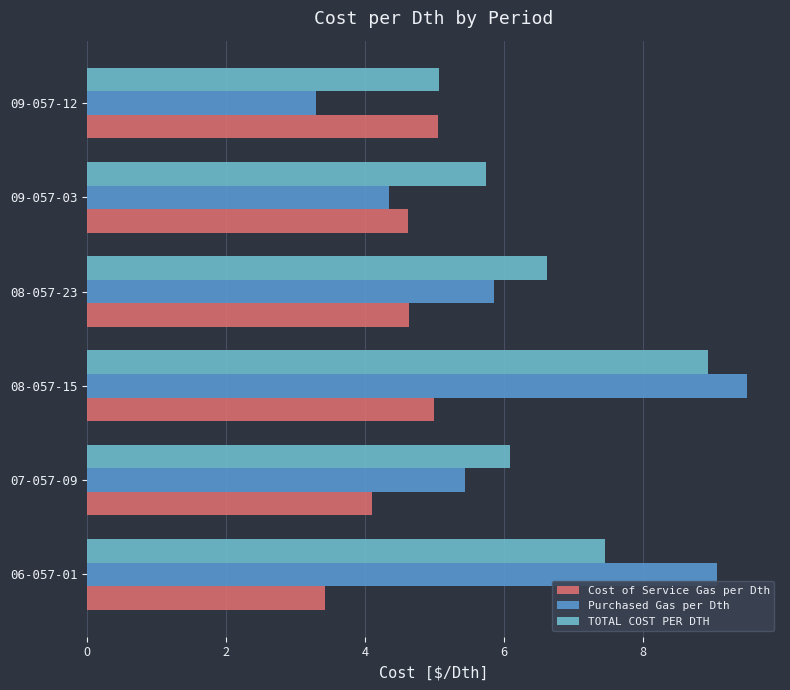

What is the maximum value shown in the chart?

9.5